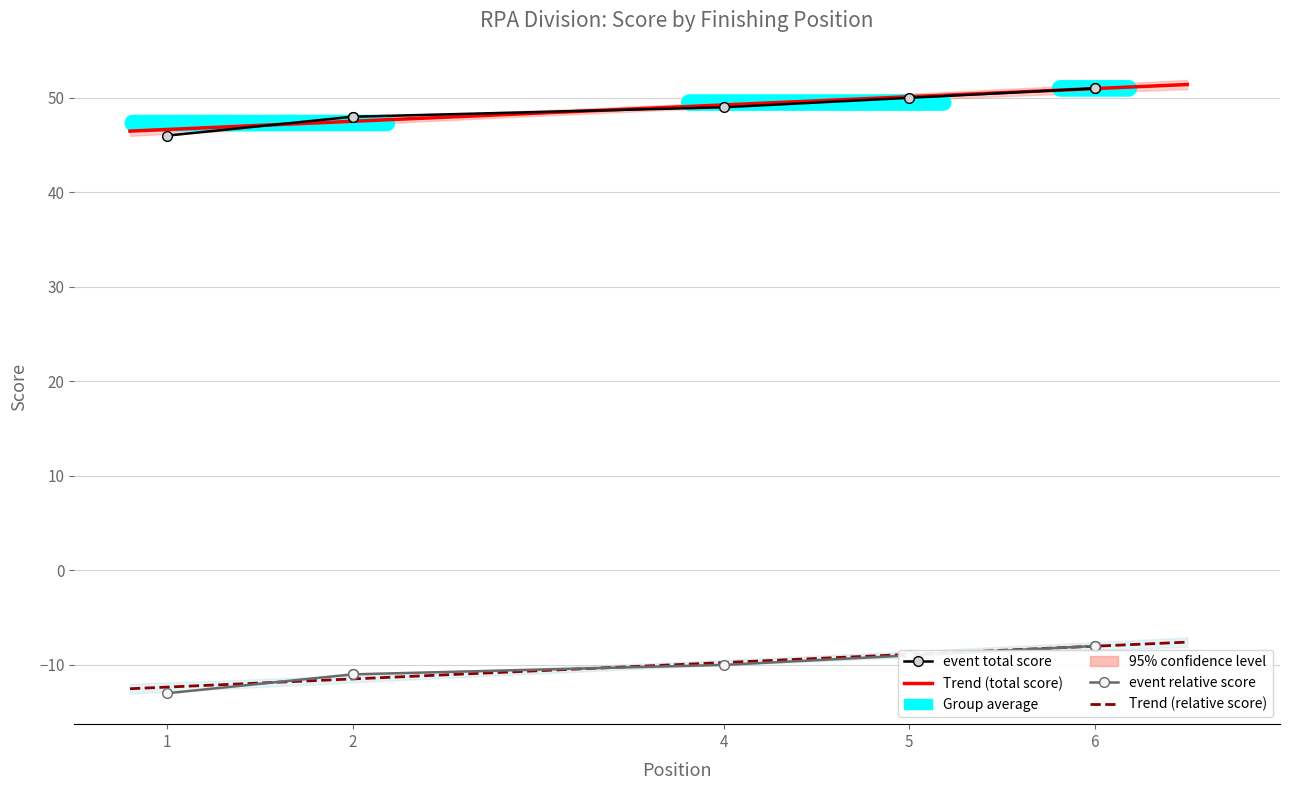

True or false: event_total_score and event_relative_score cross at least once.

False